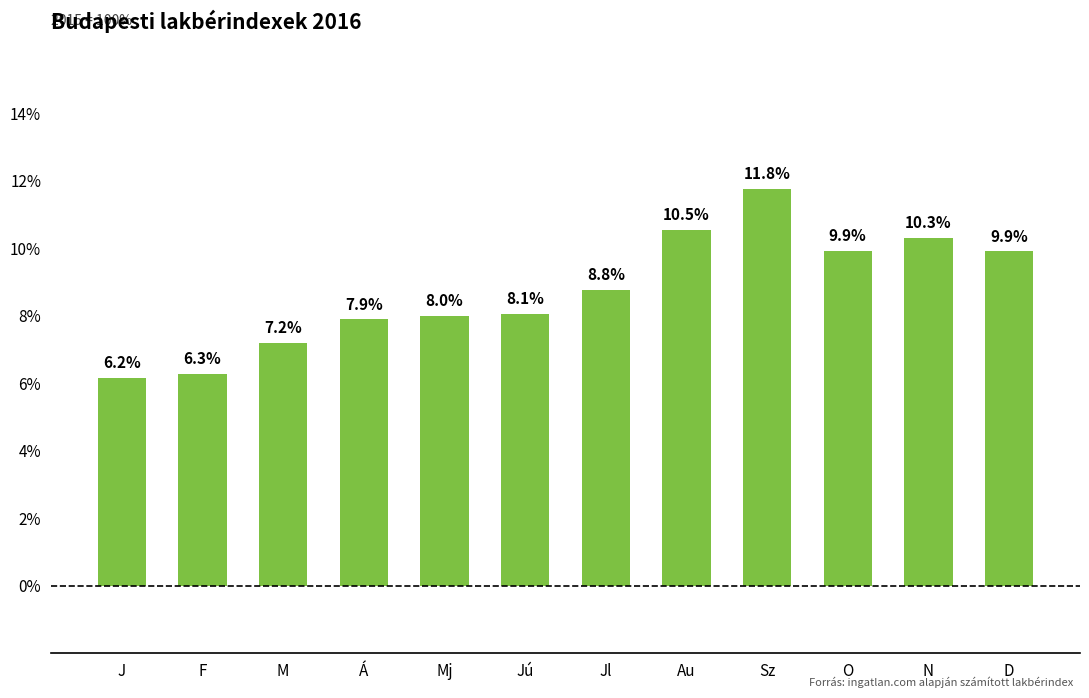

Rank the categories by value from lowest to highest.

J, F, M, Á, Mj, Jú, Jl, D, O, N, Au, Sz